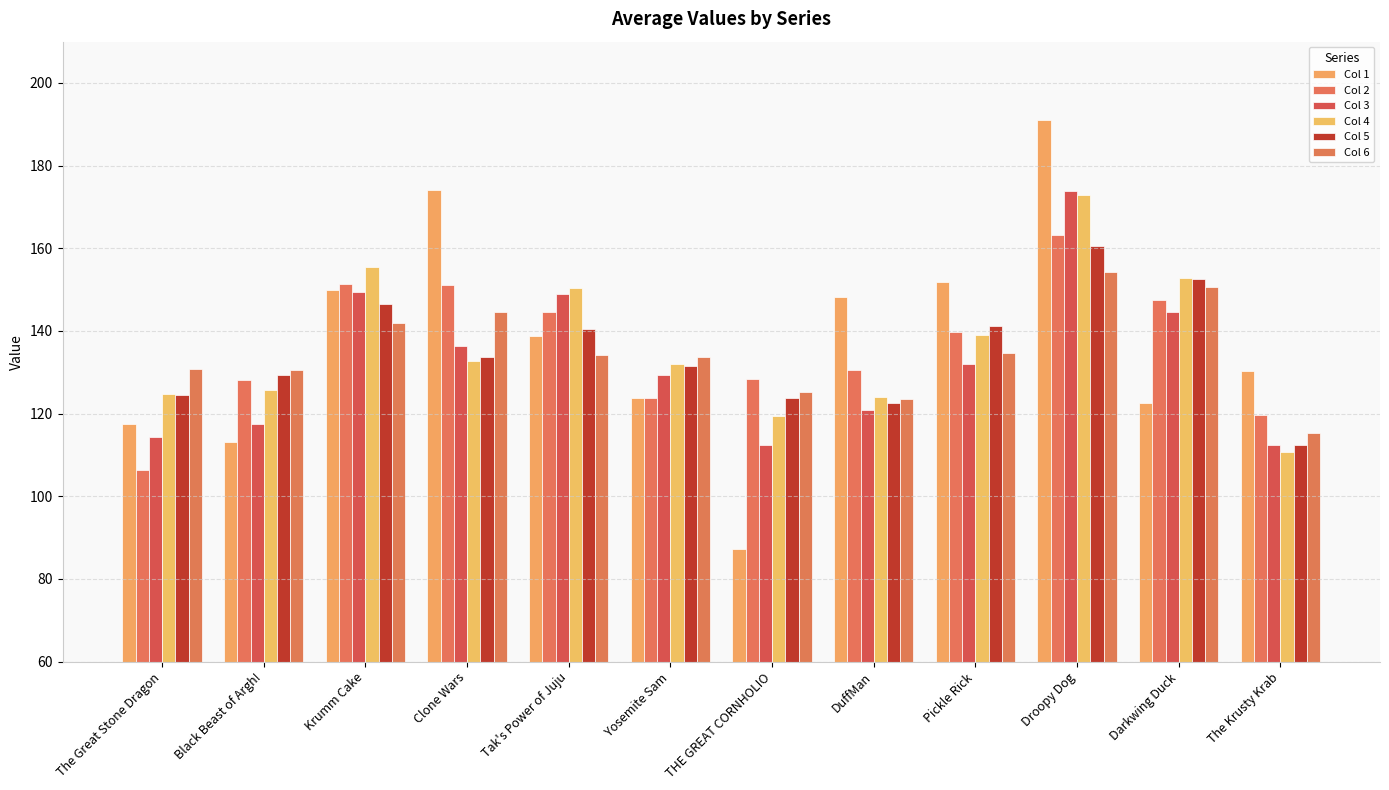

Is it true that Col 2 equals 227.6 at THE GREAT CORNHOLIO?

False